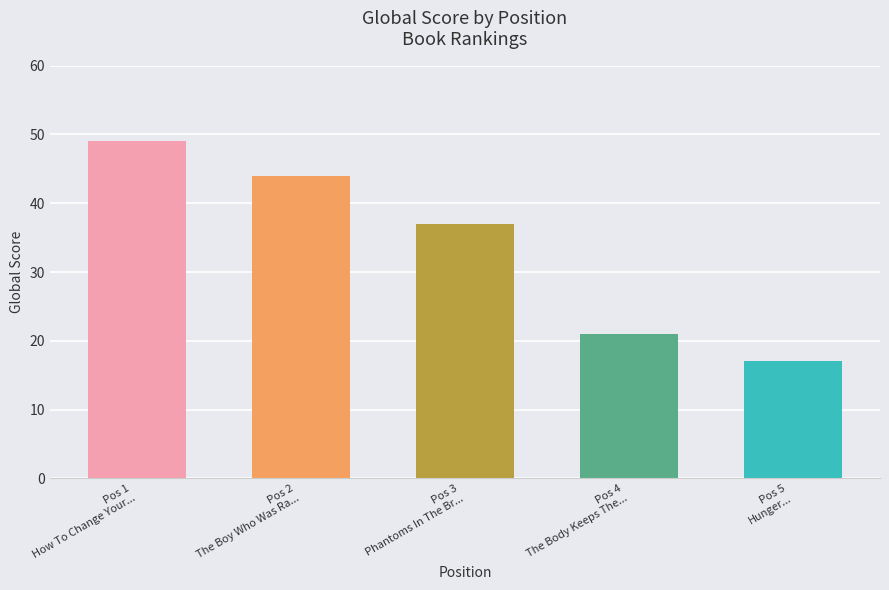

What is the greatest value displayed?

49